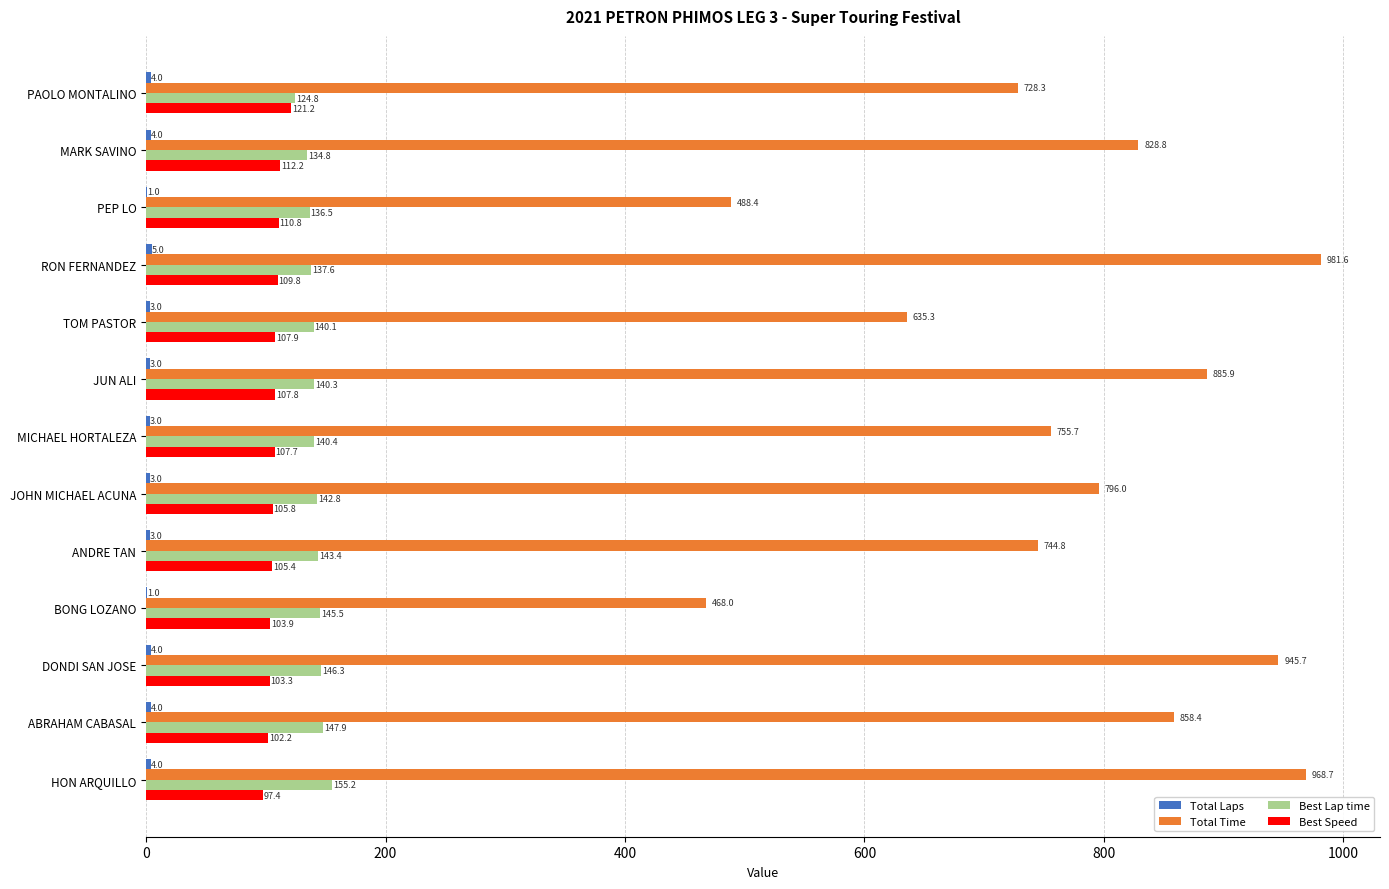

Which category has the highest value across all series?

RON FERNANDEZ